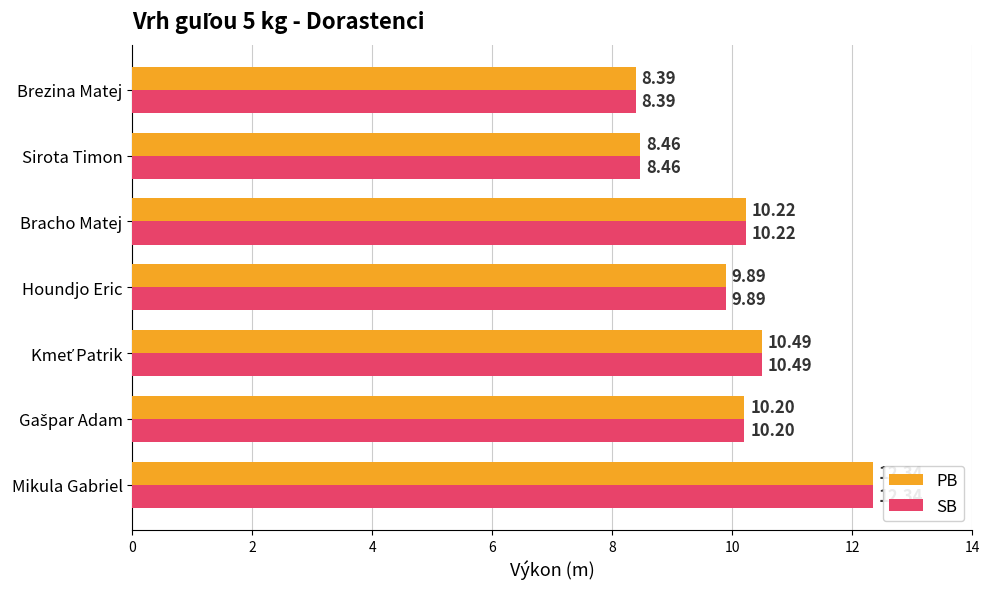

What is the smallest value displayed?

8.4